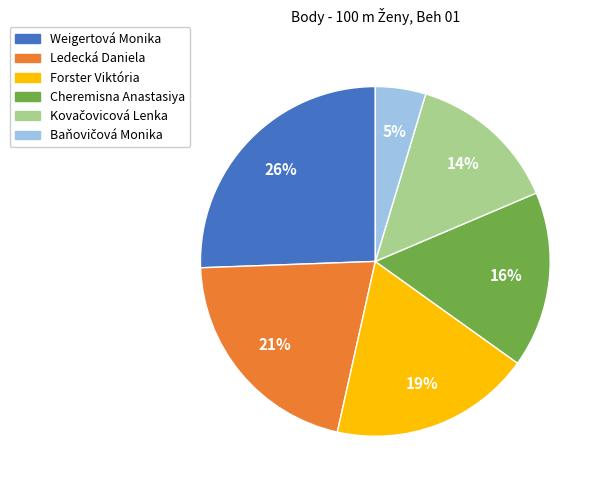

True or false: Forster Viktória accounts for 24% of the total.

False